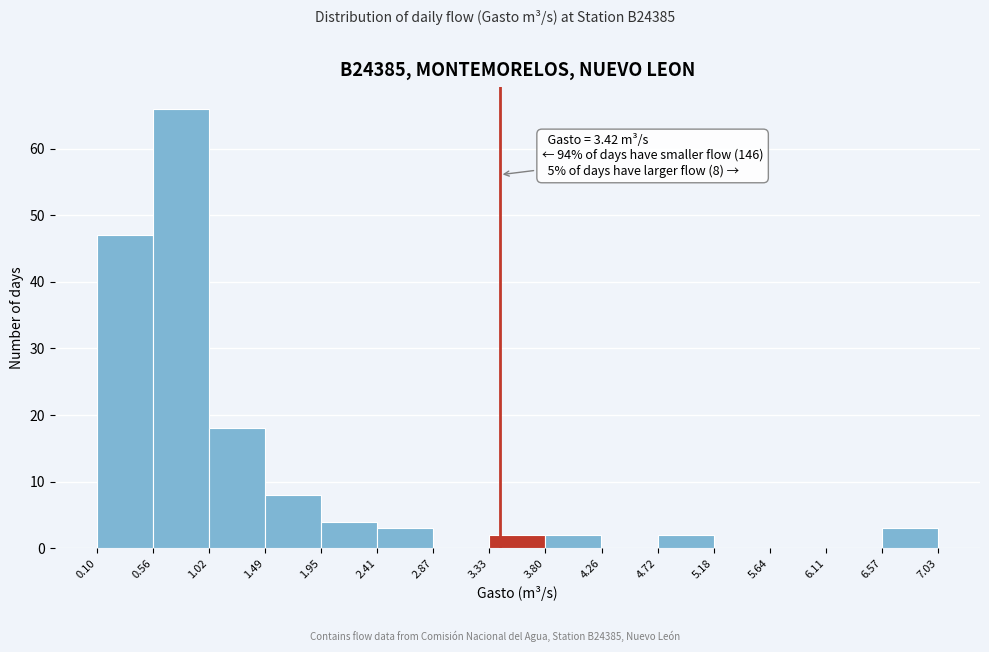

Which range on the x-axis has the tallest bar?

0.56 to 1.02